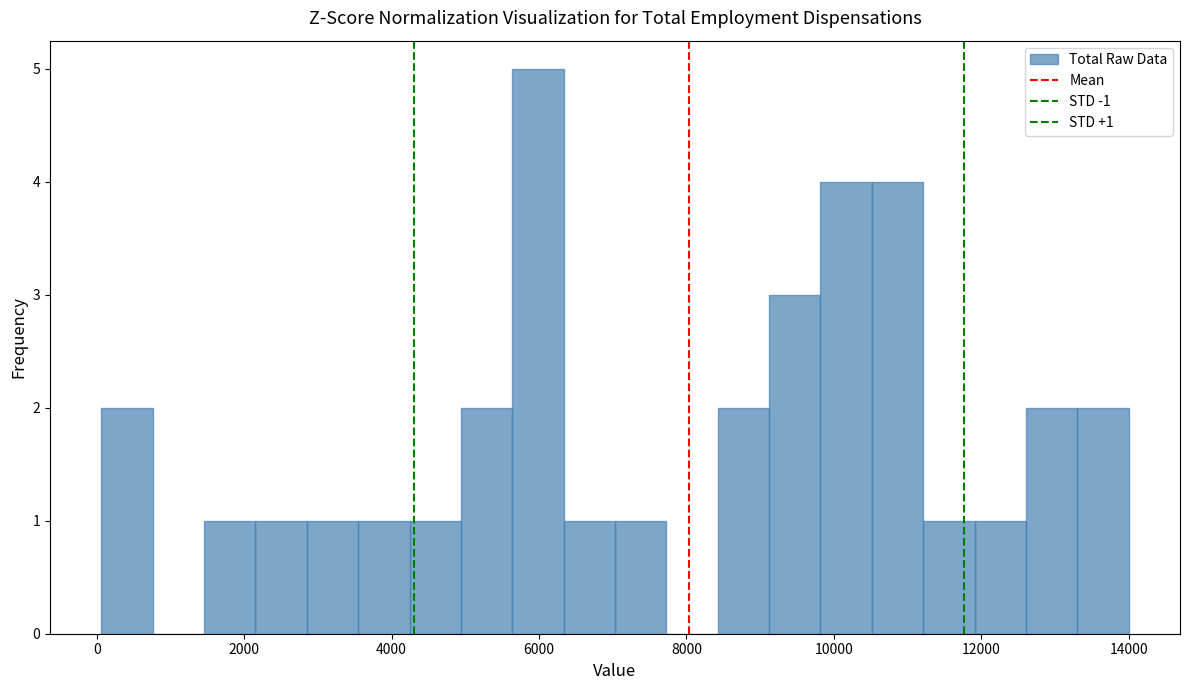

Read against the x-axis, roughly where is the centre of the tallest bar?

6000